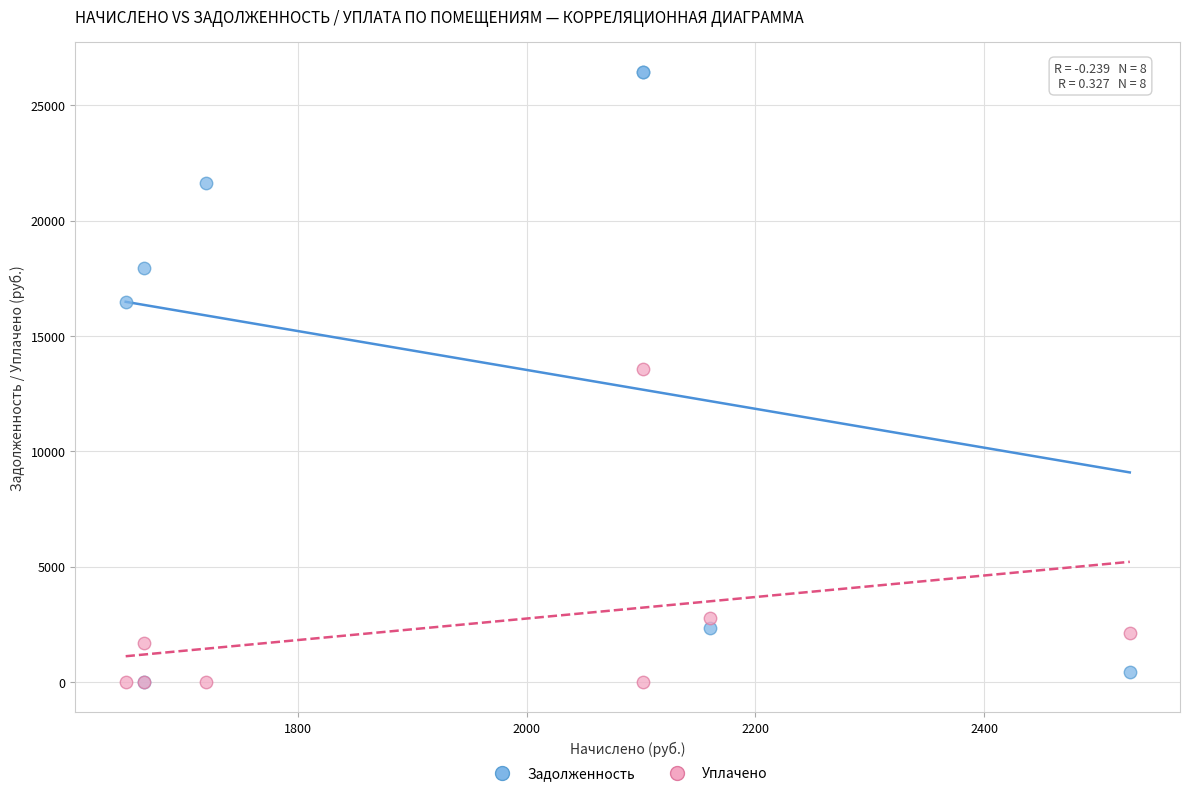

Which series has the largest Y range (max minus min)?

Задолженность